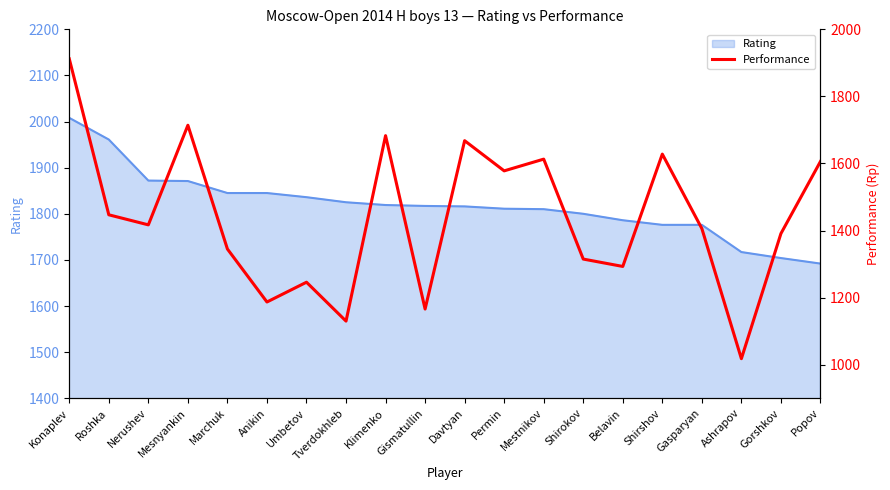

Reading left to right, extract all data points from this chart.

Konaplev=1912	Roshka=1447	Nerushev=1417	Mesnyankin=1714	Marchuk=1345	Anikin=1187	Umbetov=1246	Tverdokhleb=1130	Klimenko=1683	Gismatullin=1166	Davtyan=1668	Permin=1578	Mestnikov=1613	Shirokov=1315	Belavin=1293	Shirshov=1628	Gasparyan=1406	Ashrapov=1018	Gorshkov=1391	Popov=1606